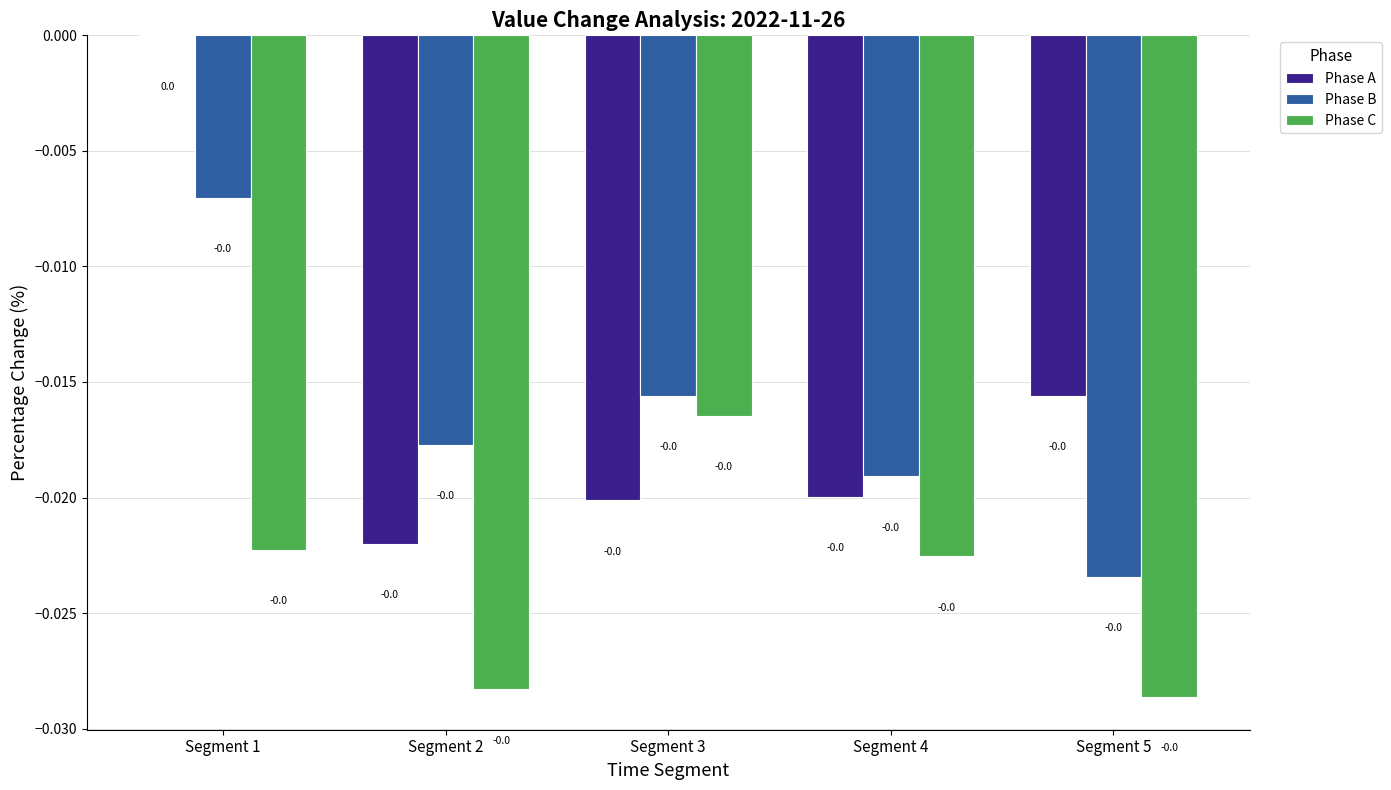

Is it true that Phase B equals -0.0 at Segment 5?

True